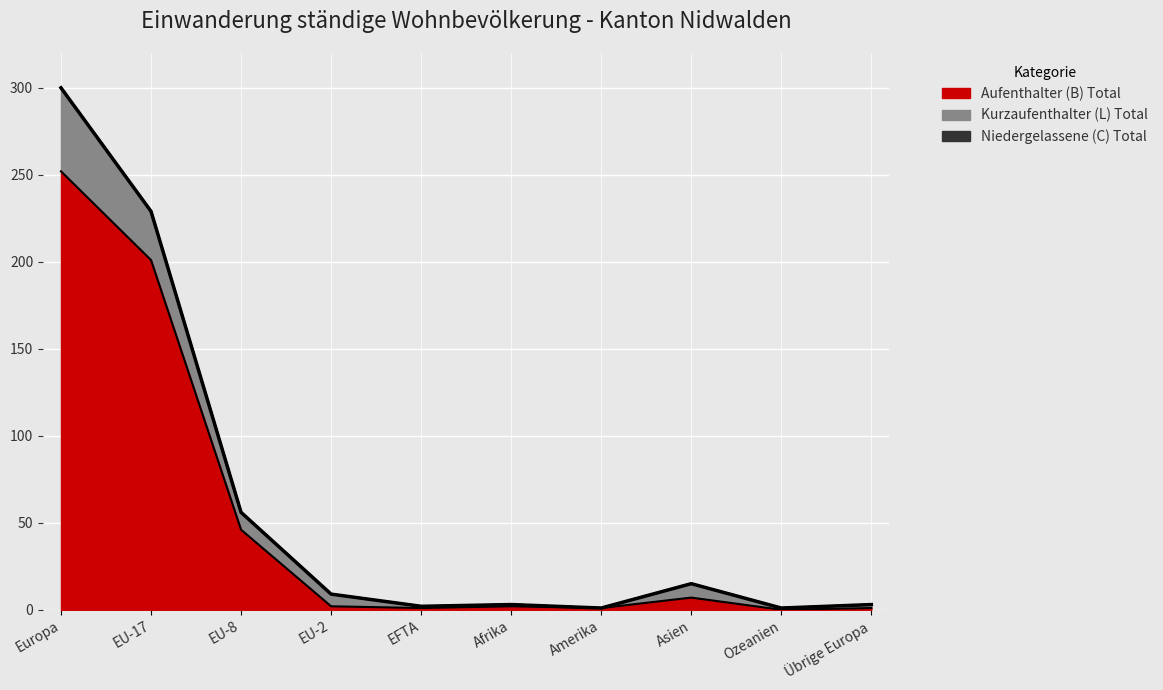

At which category does Aufenthalter (B) Total reach its first local valley?

EFTA